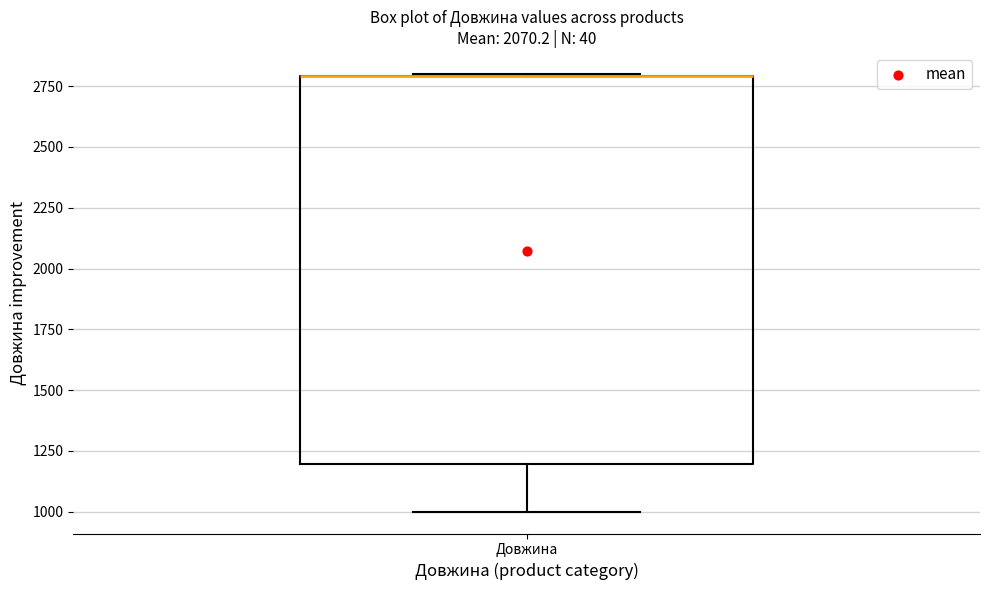

Read this box plot against the y-axis: the position of the median line, the range covered by the box, and the ends of both whiskers. The values are not printed on the chart, so give them approximately, as read against the axis.

median 2800 (drawn on the box's upper edge), box 1200 to 2800, whiskers 1000 to 2800